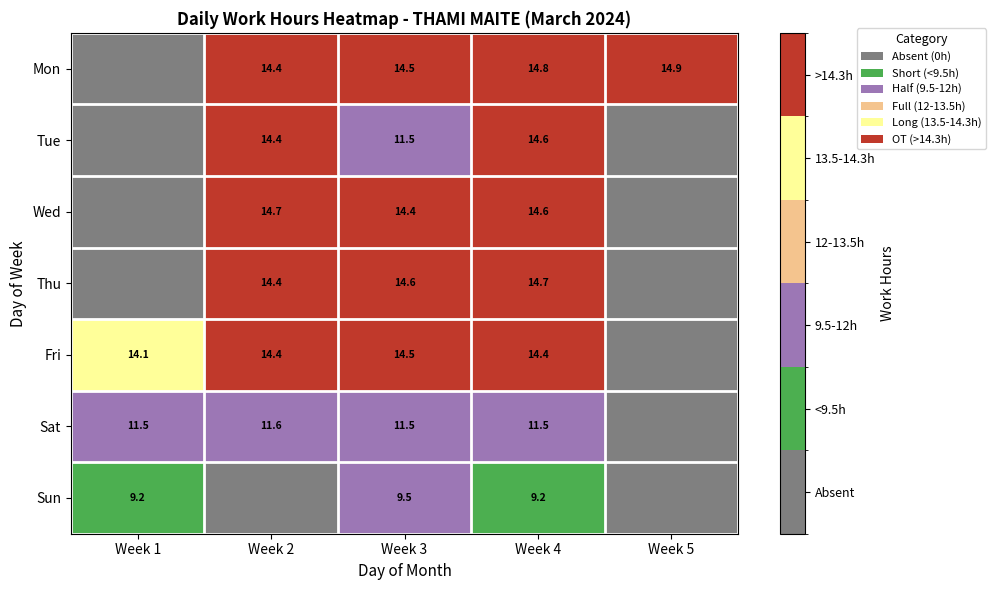

What is the total value across all series at Week 4?

93.8